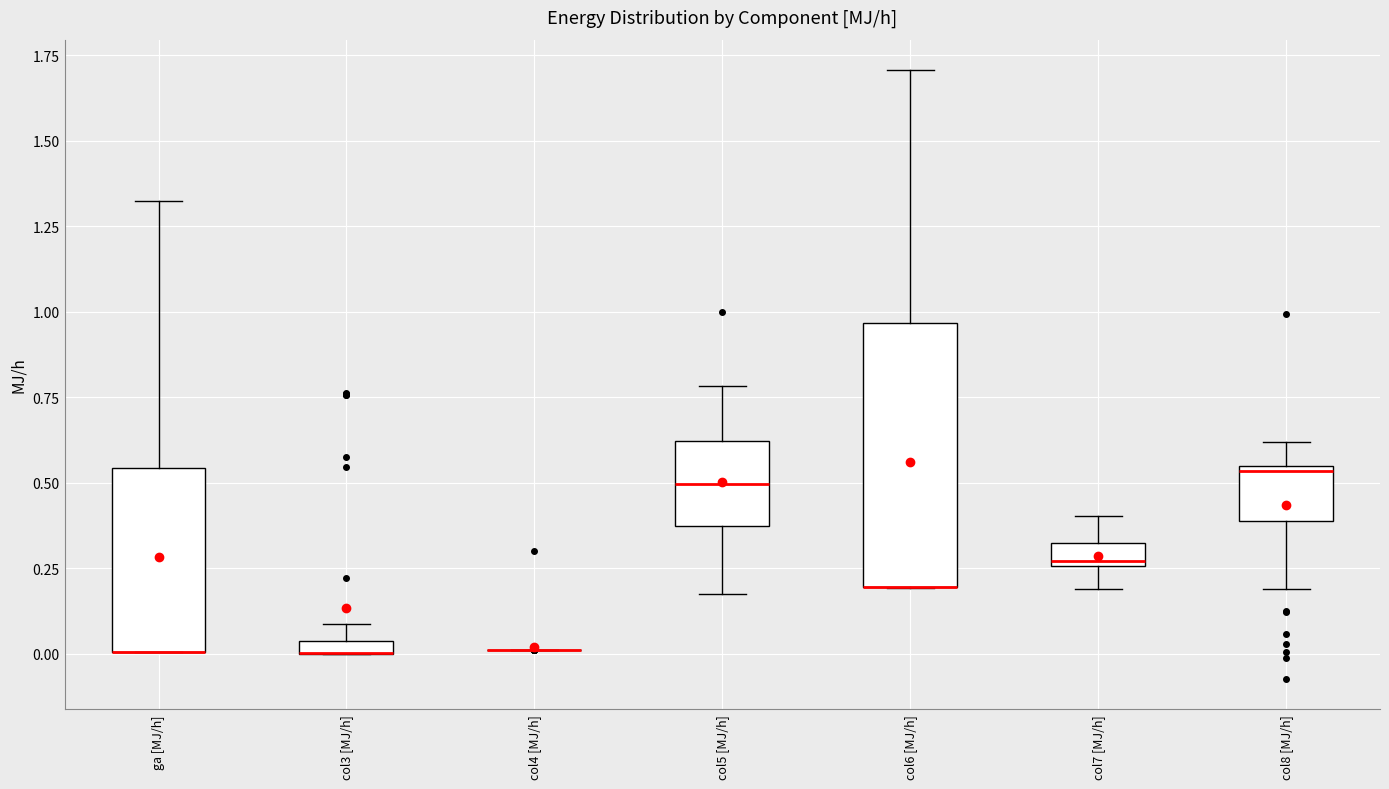

Where does the upper whisker of the box for col8 [MJ/h] end on the y-axis? The values are not printed on the chart, so give them approximately, as read against the axis.

0.60